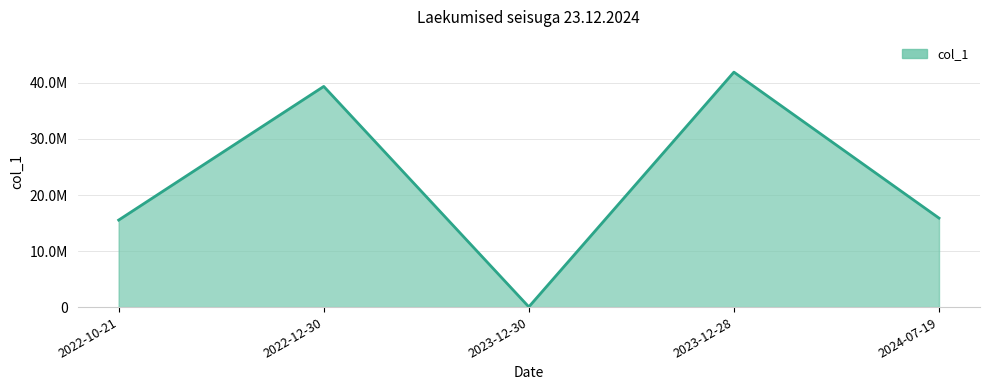

What position from the left is 2023-12-30?

3